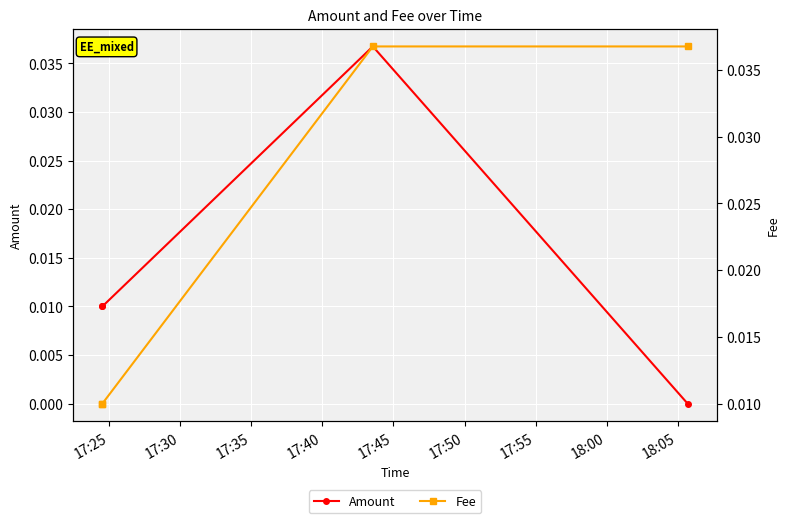

List the series in order of their overall mean, highest first.

Fee, Amount